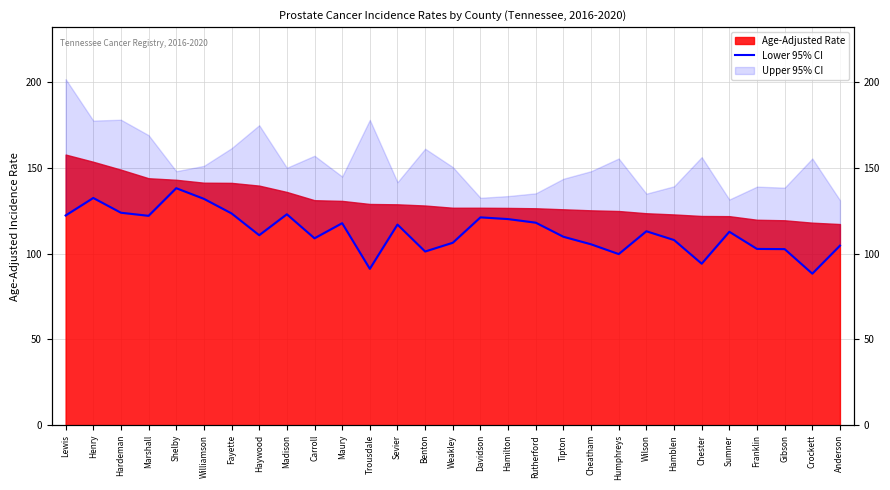

How many data points are less than 112?

14